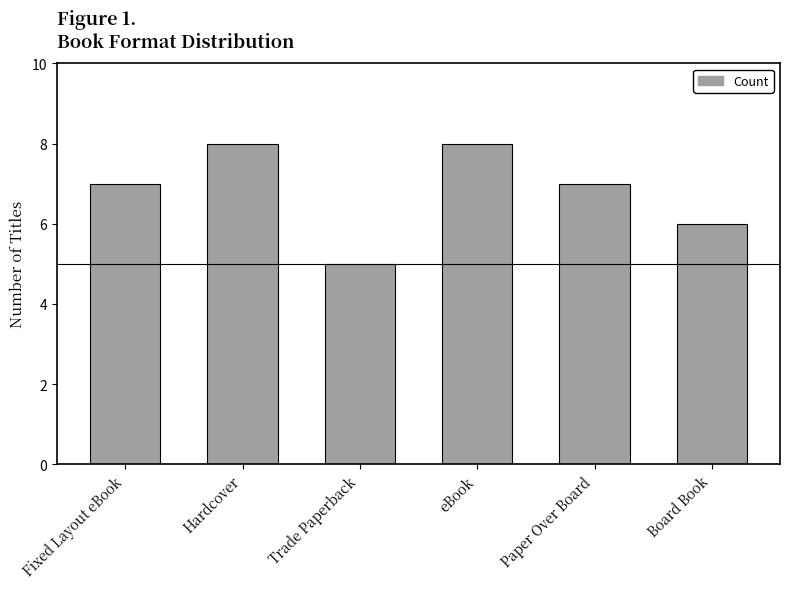

What is the average value?

7